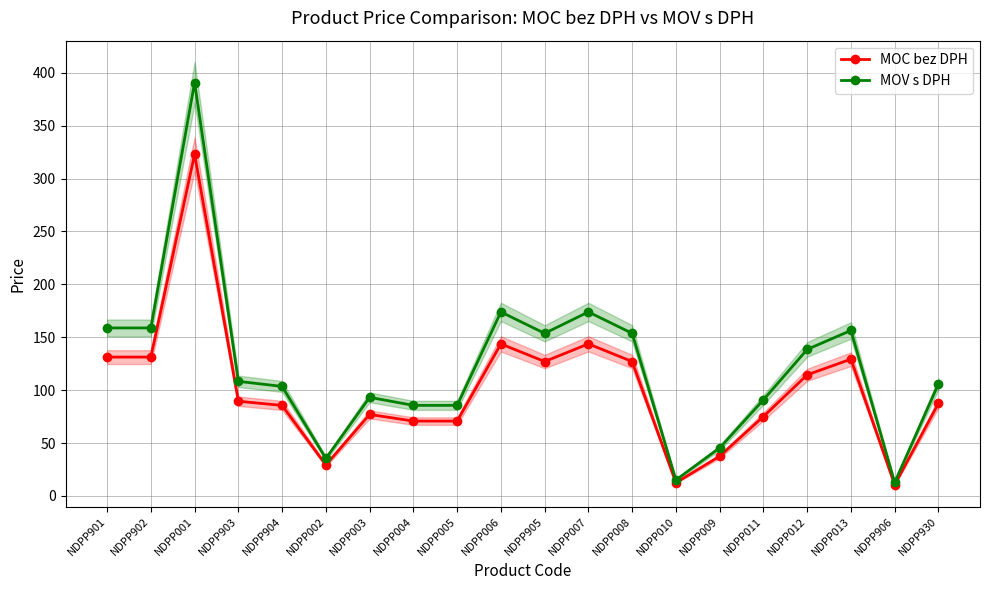

What is the sum of all MOV s DPH values?

2440.0